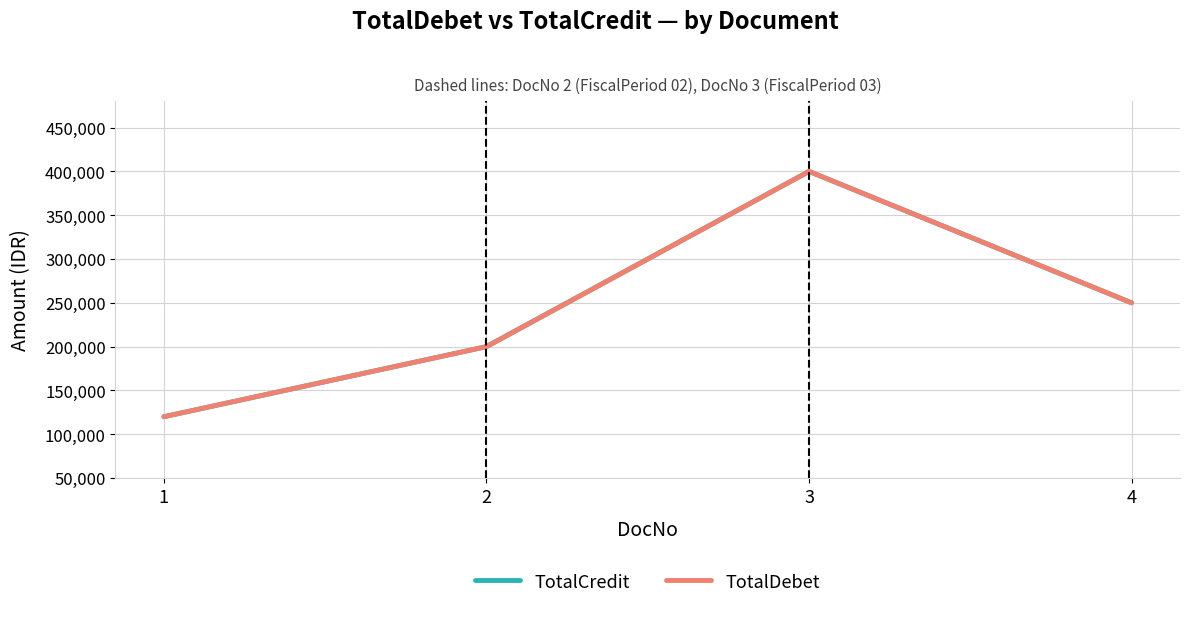

Does the chart have visible grid lines?

Yes